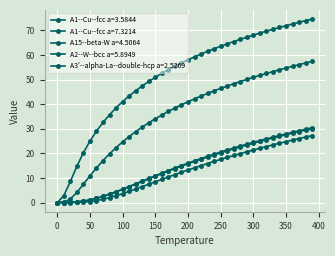

Count the number of data series in this chart.

5